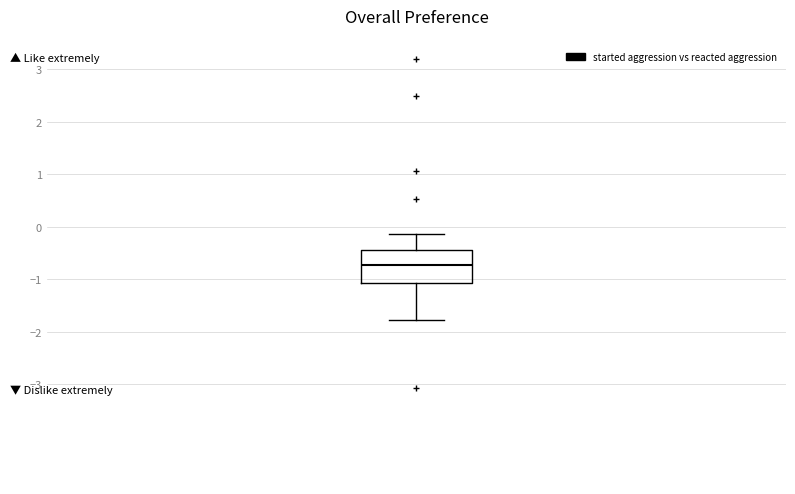

Transcribe this box plot: give where the median line is, the range the box spans, and where the two whiskers end, as read against the y-axis. The values are not printed on the chart, so give them approximately, as read against the axis.

median -0.7, box -1.1 to -0.4, whiskers -1.8 to -0.1